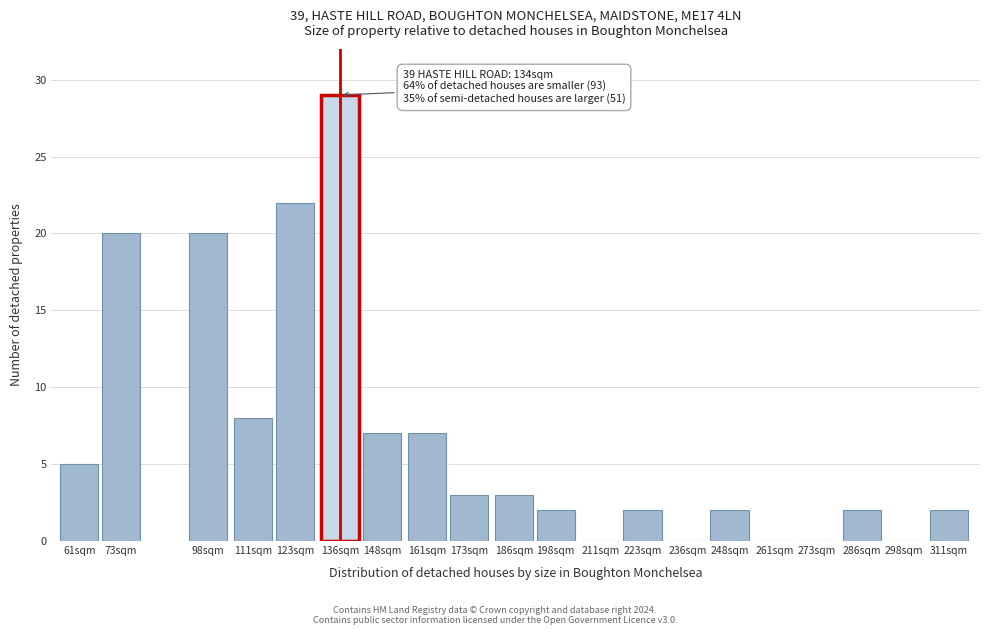

Reading left to right, transcribe all the data shown in this chart.

61sqm=5	73sqm=20	98sqm=20	111sqm=8	123sqm=22	136sqm=29	148sqm=7	161sqm=7	173sqm=3	186sqm=3	198sqm=2	211sqm=0	223sqm=2	236sqm=0	248sqm=2	261sqm=0	273sqm=0	286sqm=2	298sqm=0	311sqm=2